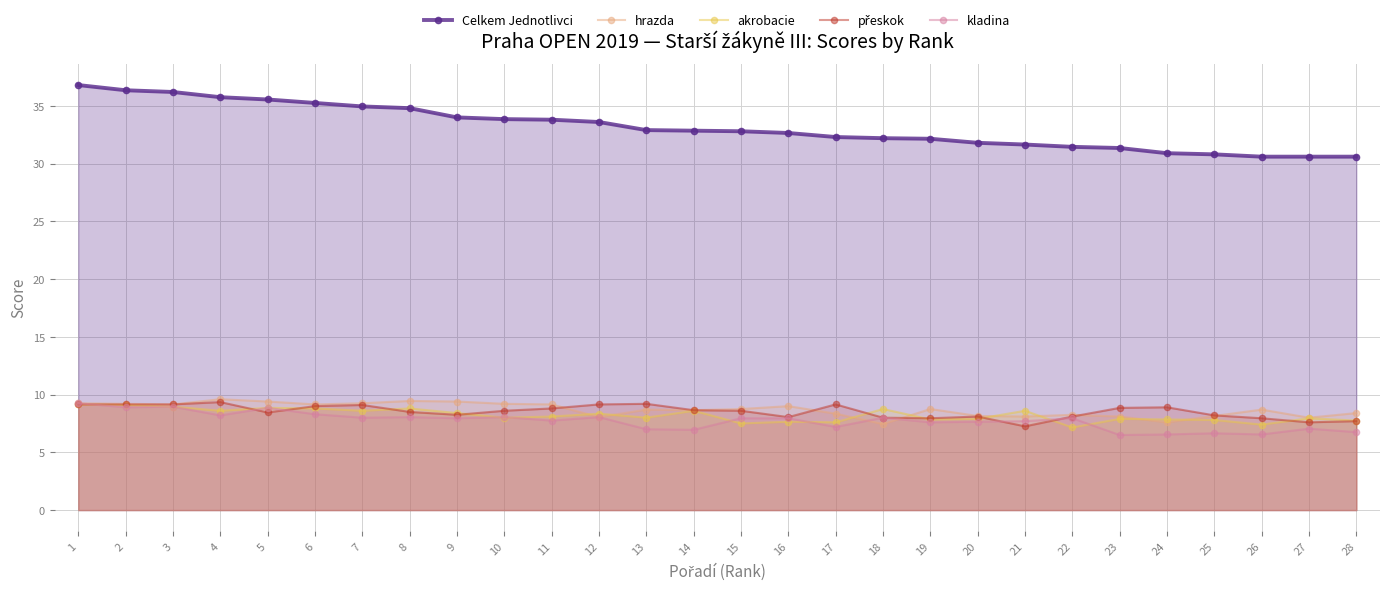

Does the chart have visible grid lines?

Yes